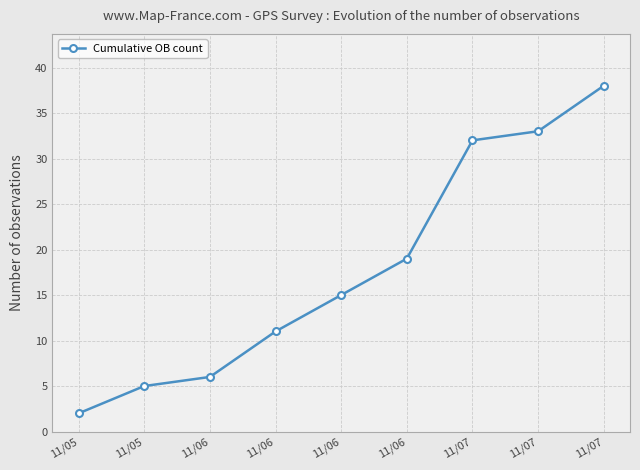

The value at 11/06 is 12. True or false?

False